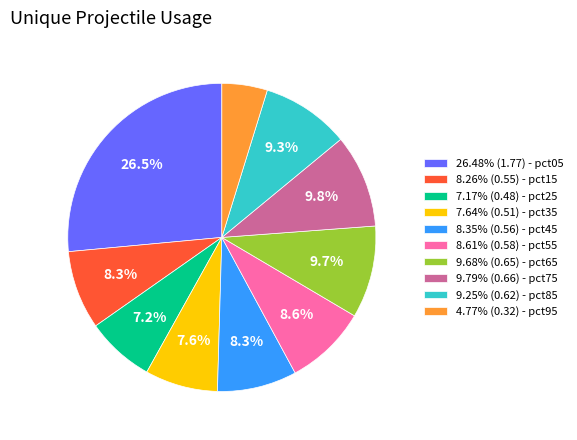

Does 9.68% (0.65) - pct65 account for over 50% of the chart?

No